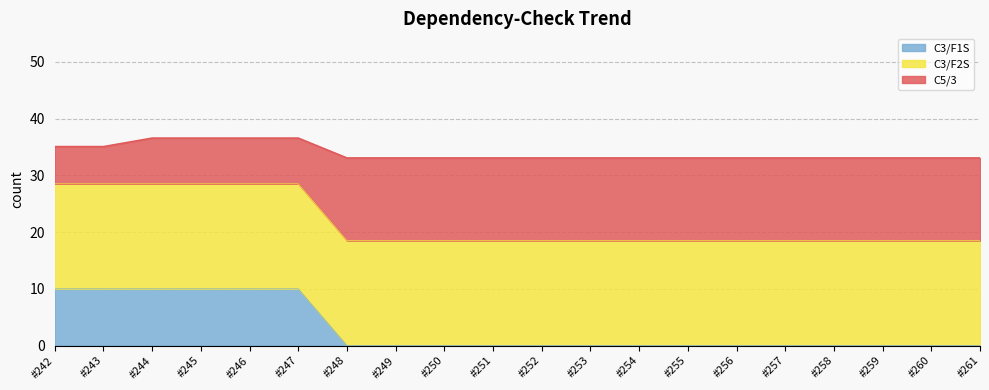

True or false: C3/F1S has a value of 17.4 at #245.

False